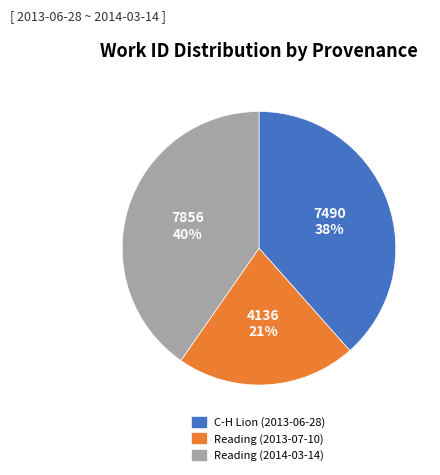

Between Reading (2014-03-14) and C-H Lion (2013-06-28), which is larger?

Reading (2014-03-14)